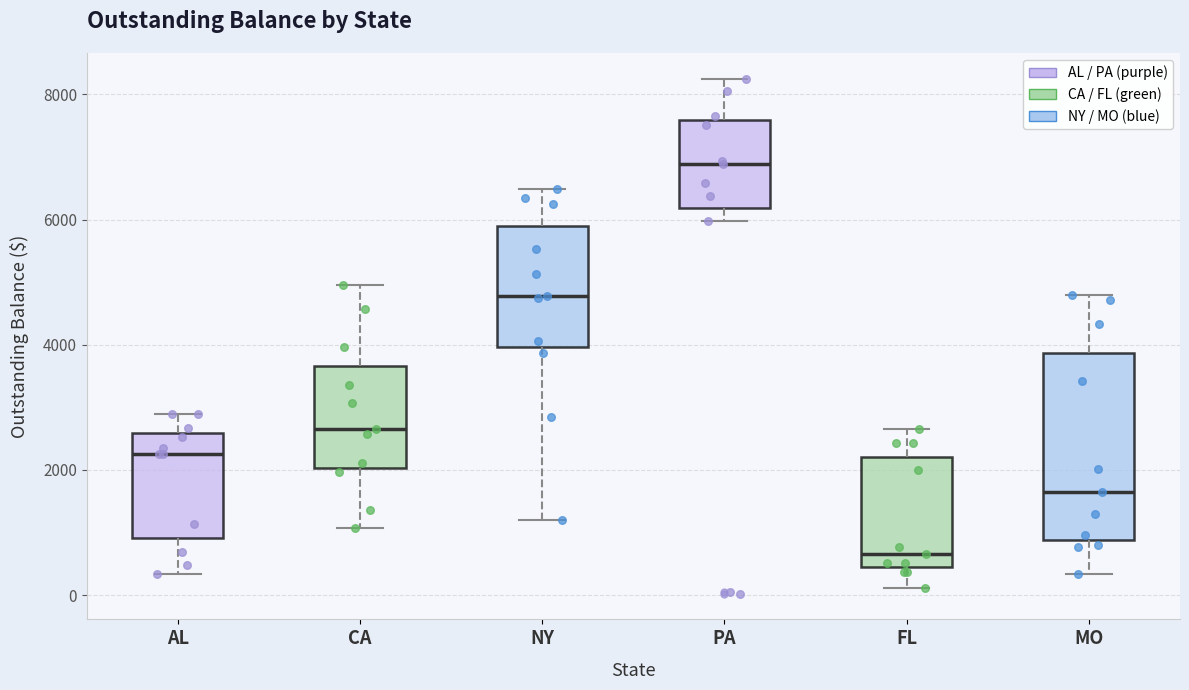

Reading left to right, read every box against the y-axis: the position of its median line, the range the box covers, and the ends of its whiskers. The values are not printed on the chart, so give them approximately, as read against the axis.

AL: median 2200, box 1000 to 2600, whiskers 400 to 2800
CA: median 2600, box 2000 to 3600, whiskers 1000 to 5000
NY: median 4800, box 4000 to 5800, whiskers 1200 to 6400
PA: median 6800, box 6200 to 7600, whiskers 6000 to 8200
FL: median 600, box 400 to 2200, whiskers 200 to 2600
MO: median 1600, box 800 to 3800, whiskers 400 to 4800